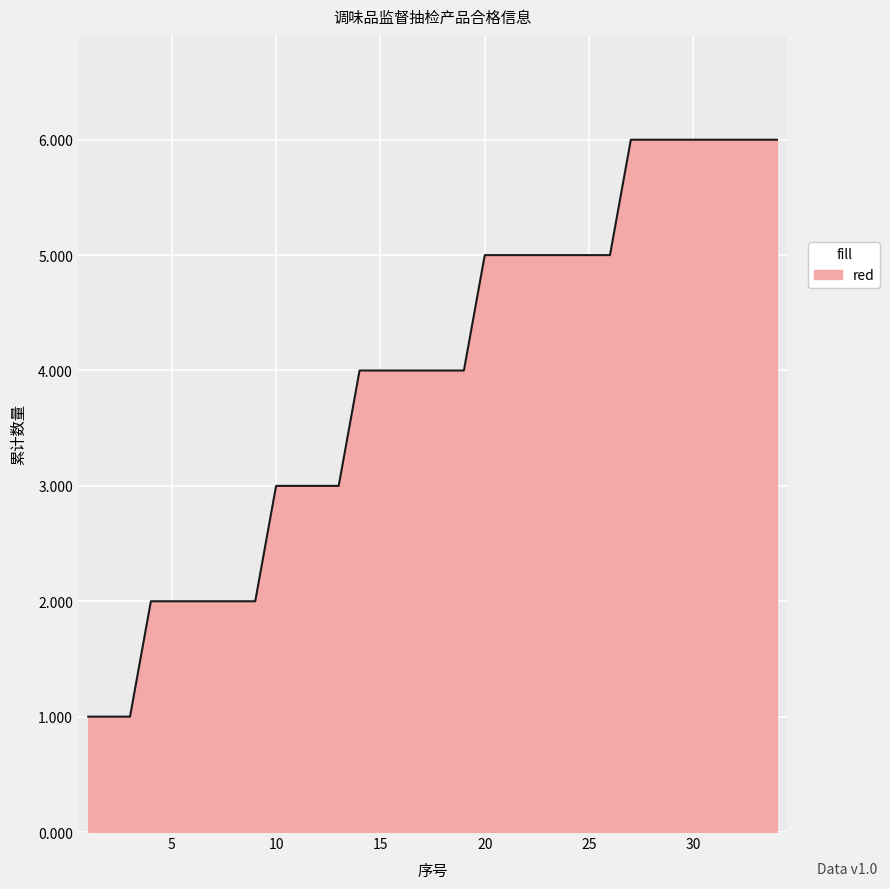

What is the maximum value shown in the chart?

6